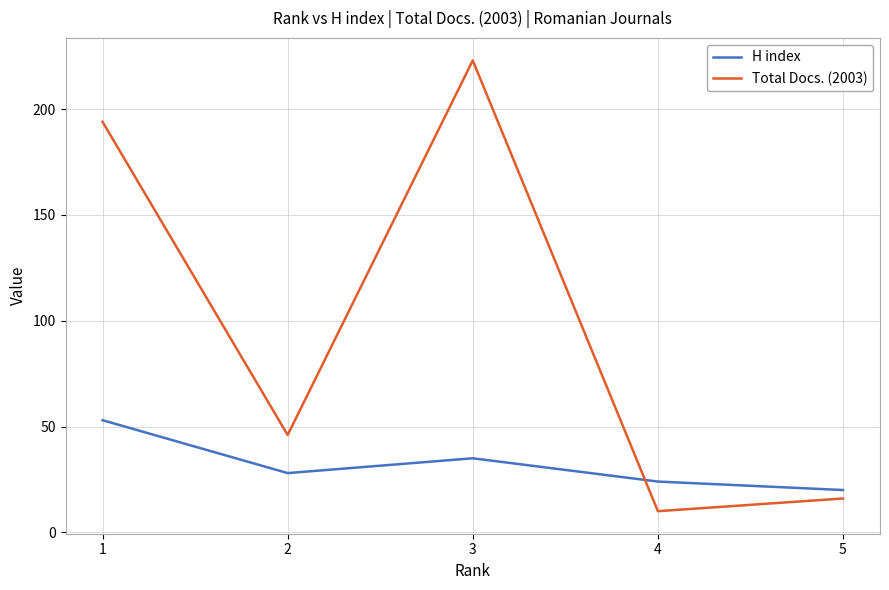

What is the sum of the Total Docs. (2003) values at 2 and 3?

269